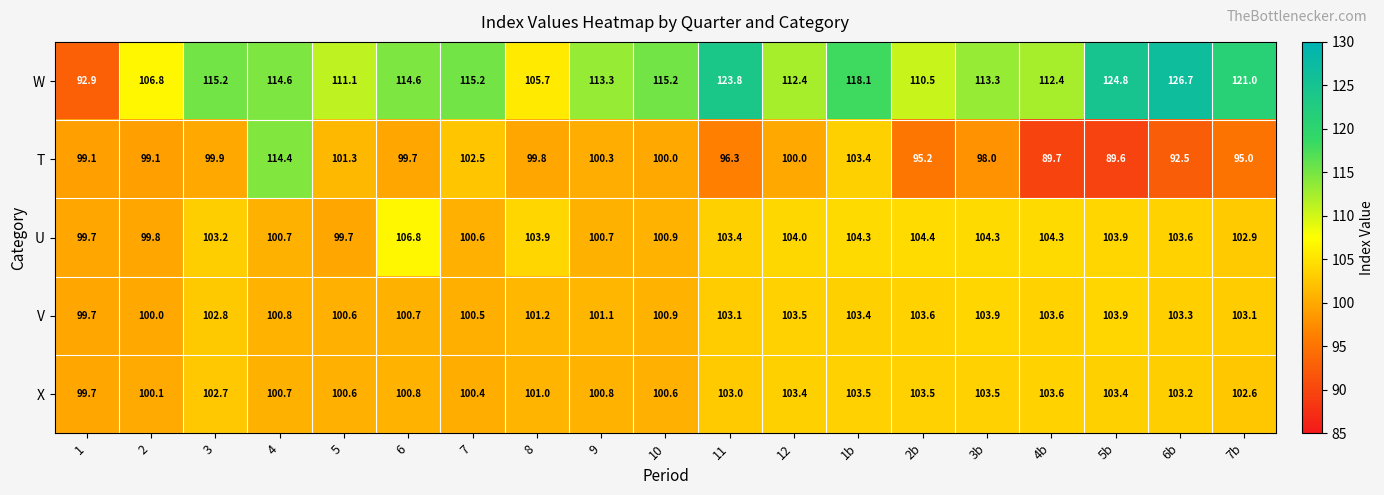

Rank the series by their maximum value, from highest to lowest.

W, T, U, V, X